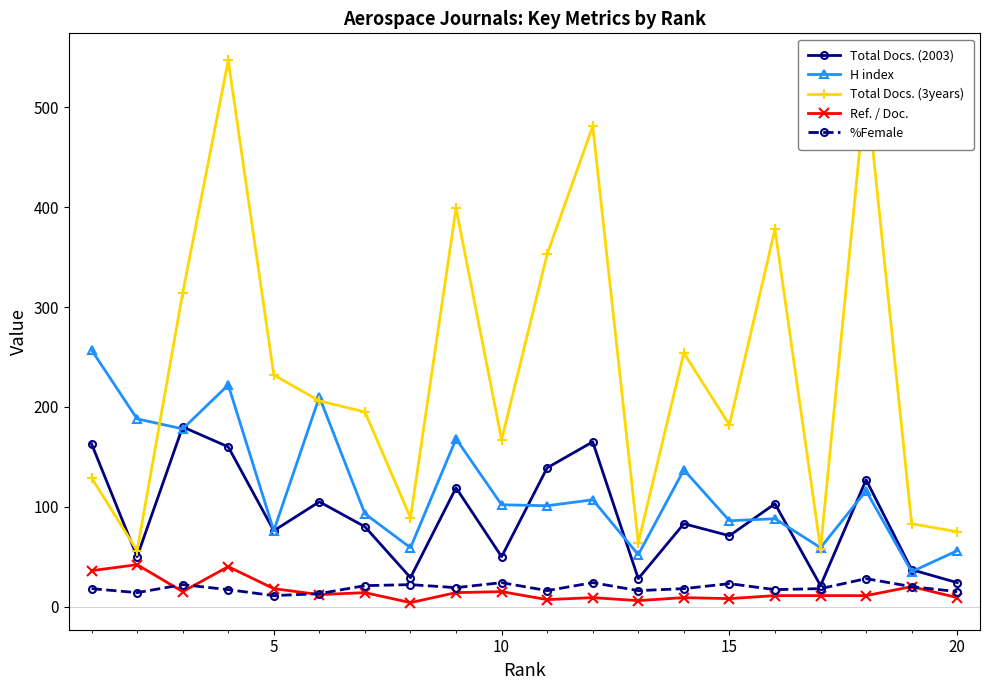

Which series has the widest spread of values?

Total Docs. (3years)